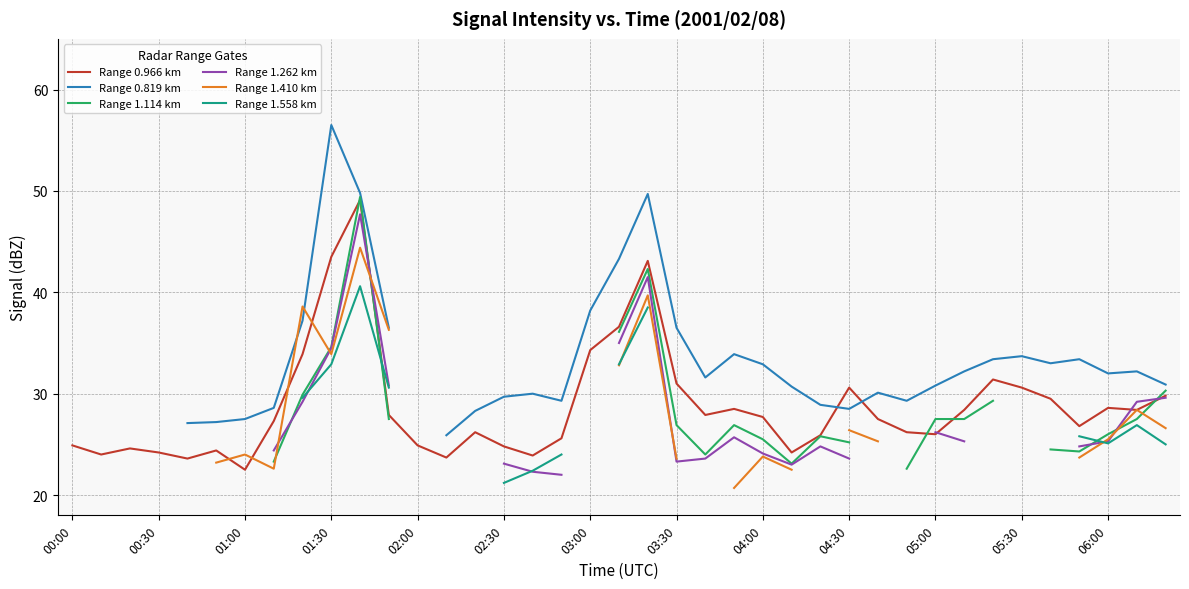

At which label does Range 0.966 km reach its minimum?

01:00